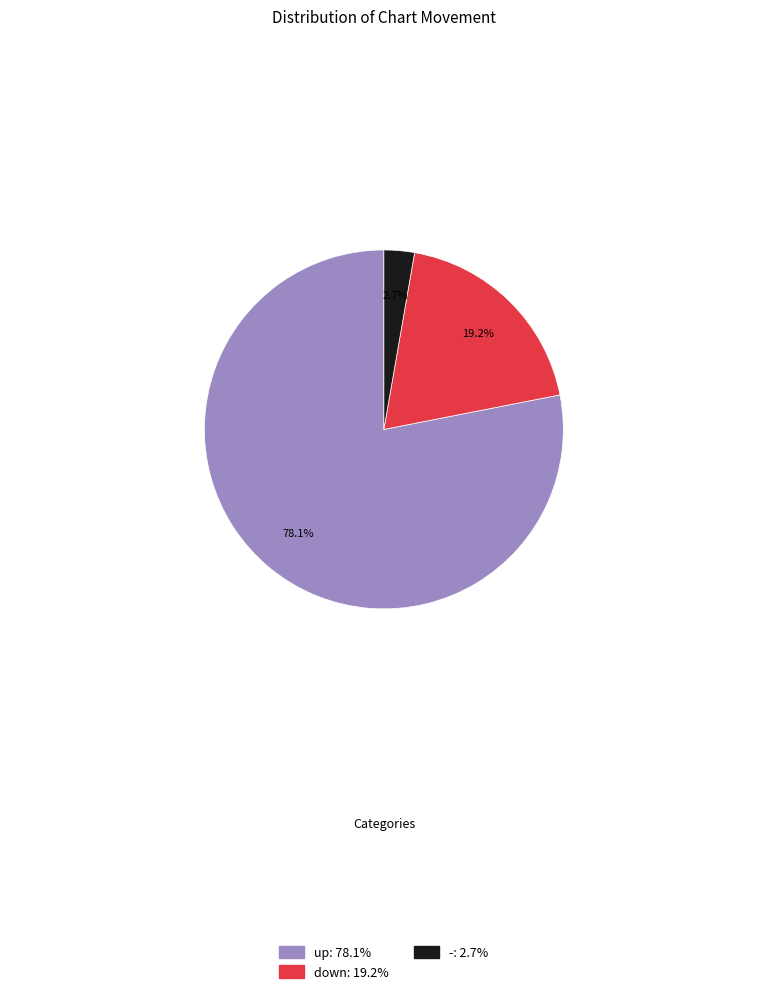

To the nearest percent, what percentage of the pie is up?

78%